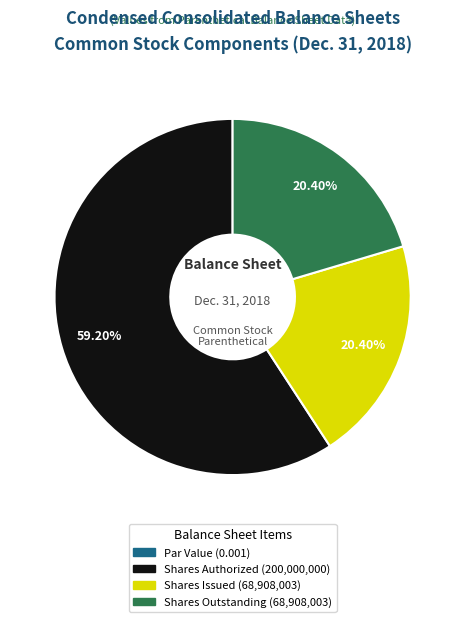

Does any single category account for the majority?

Yes